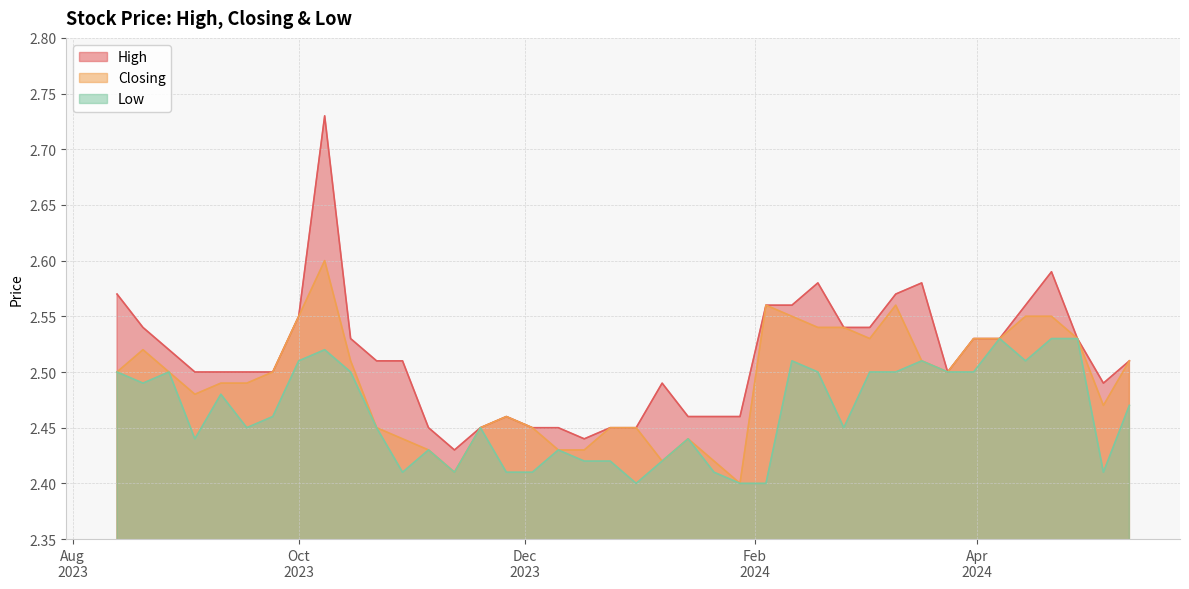

What value does the High series have at 10/03/2024?

2.6